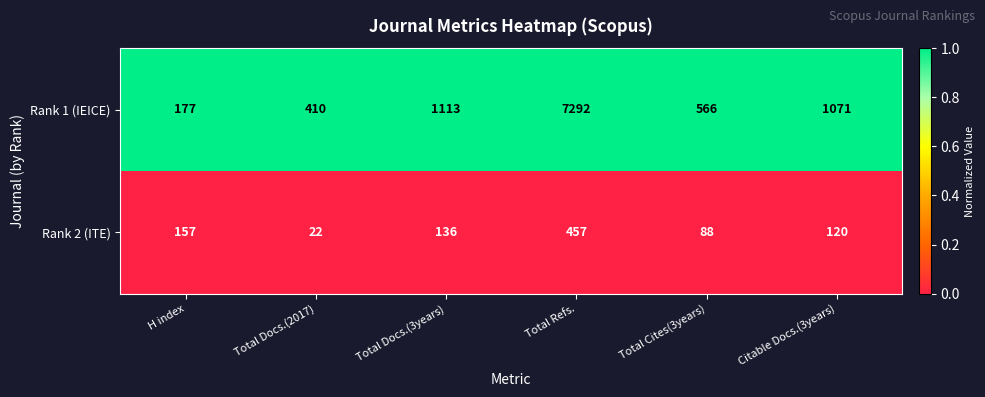

What is the approximate value of Rank 1 (IEICE) at Citable Docs.(3years), to the nearest 50?

1050